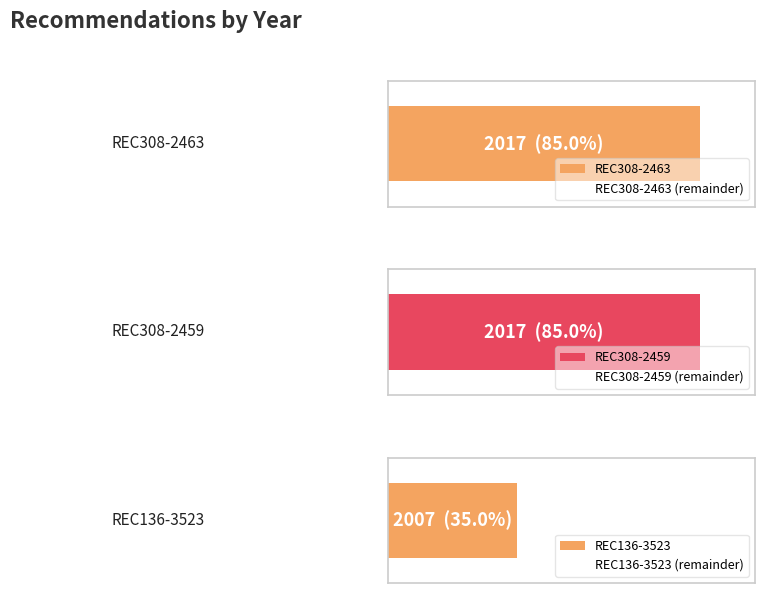

Are the bars horizontal?

Yes